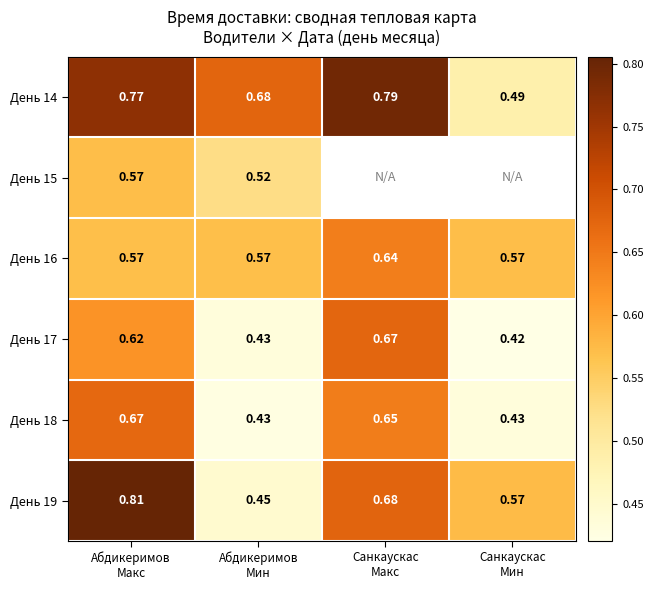

True or false: День 19 has a value of 1.3 at Абдикеримов Макс.

False